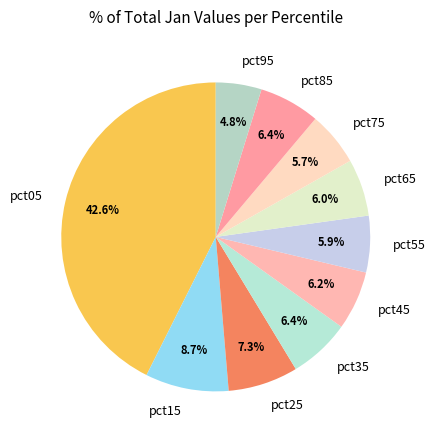

The pct05 slice represents 29% of the pie. True or false?

False